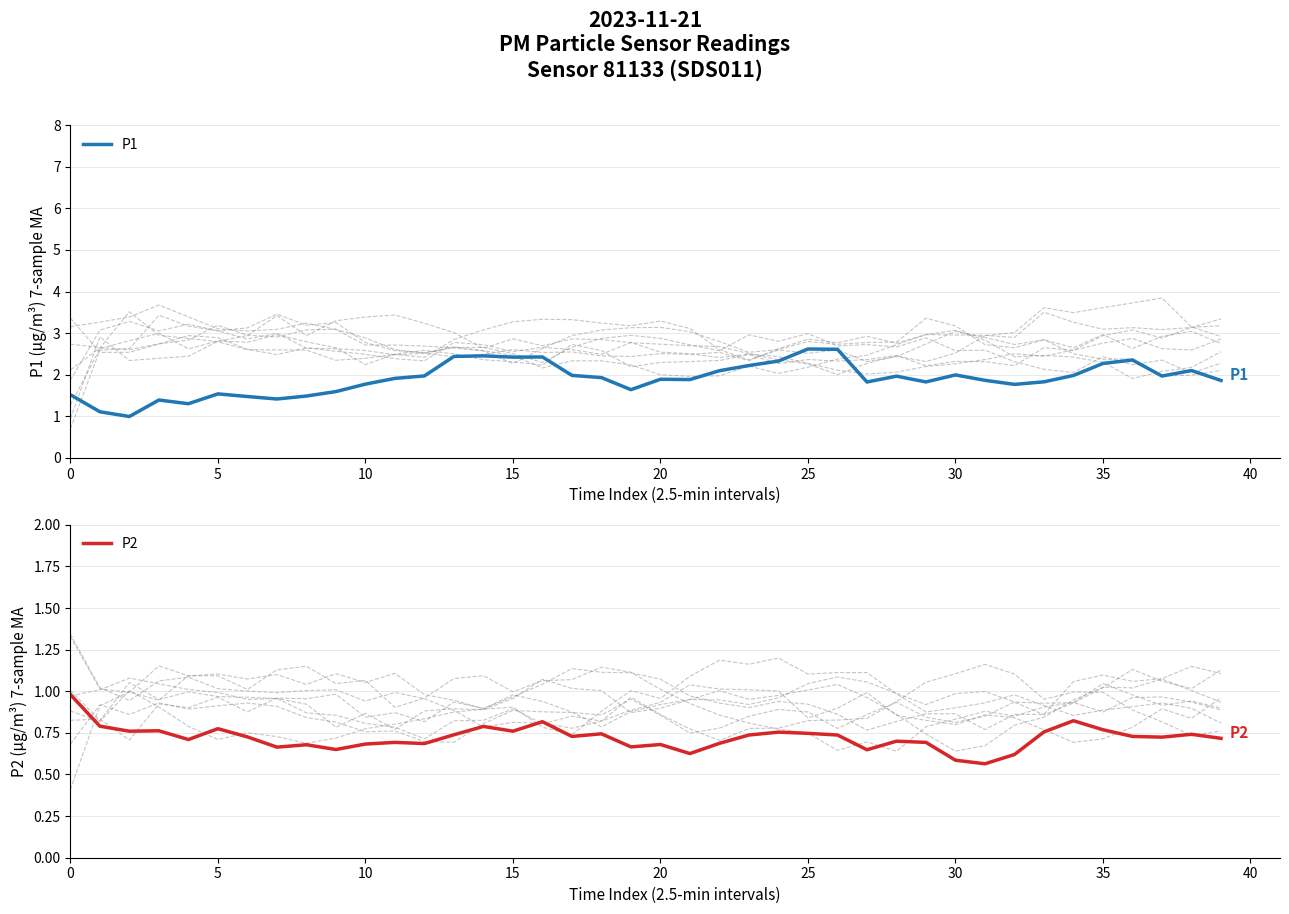

What is the minimum value for P2?

0.6